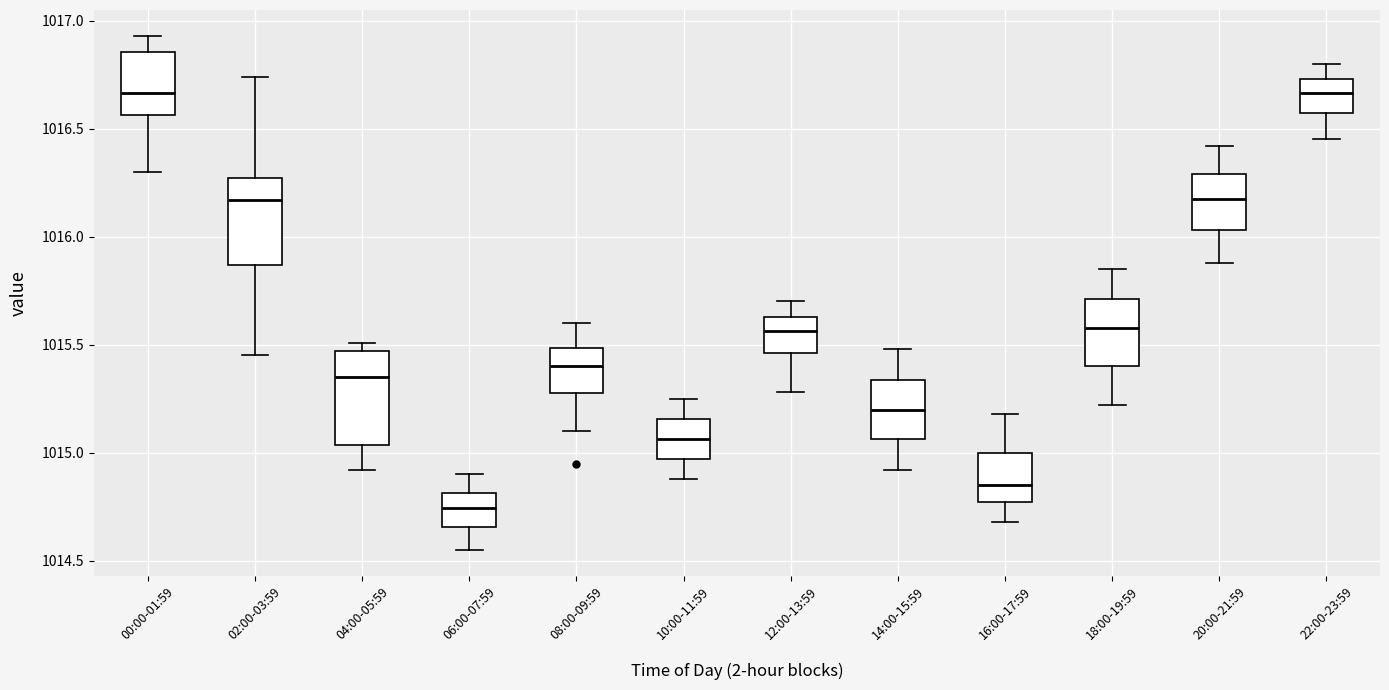

Where does the median line of the box for 08:00-09:59 sit on the y-axis? The values are not printed on the chart, so give them approximately, as read against the axis.

1015.40